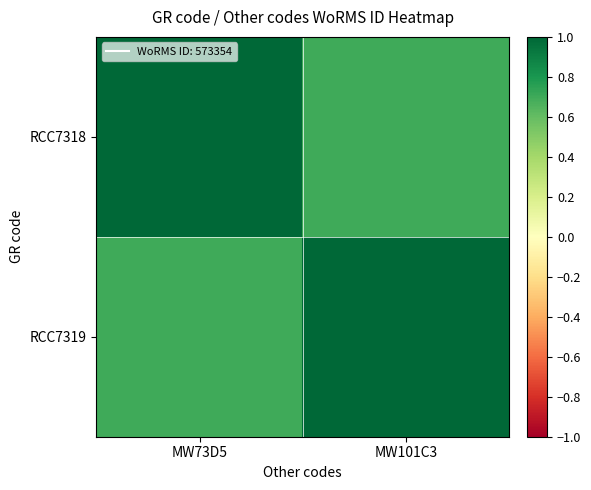

Reading right to left, transcribe all the data shown in this chart.

RCC7318: MW101C3=0.7	MW73D5=1.0
RCC7319: MW101C3=1.0	MW73D5=0.7